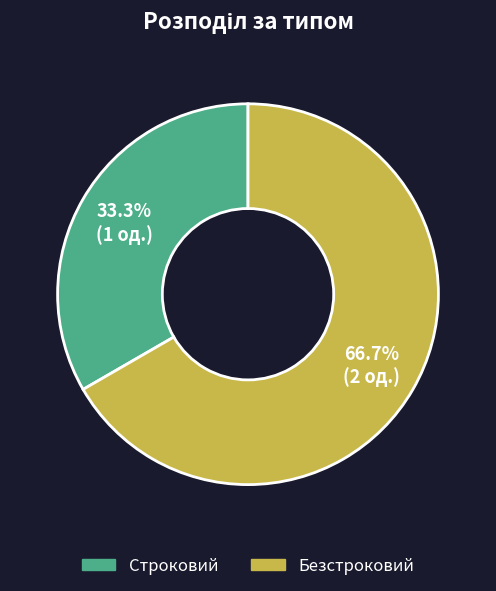

Is it true that Строковий is 33% of the pie?

True